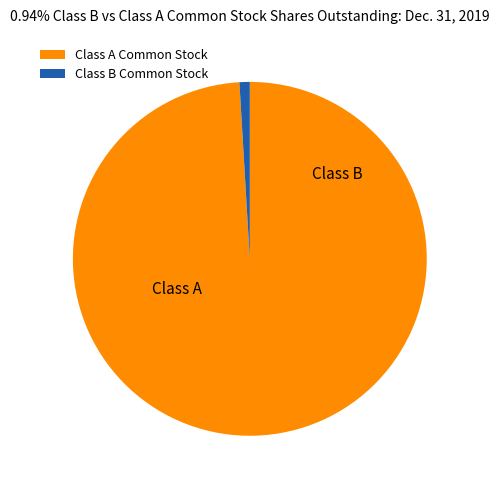

Rank the categories by value from lowest to highest.

Class B Common Stock, Class A Common Stock